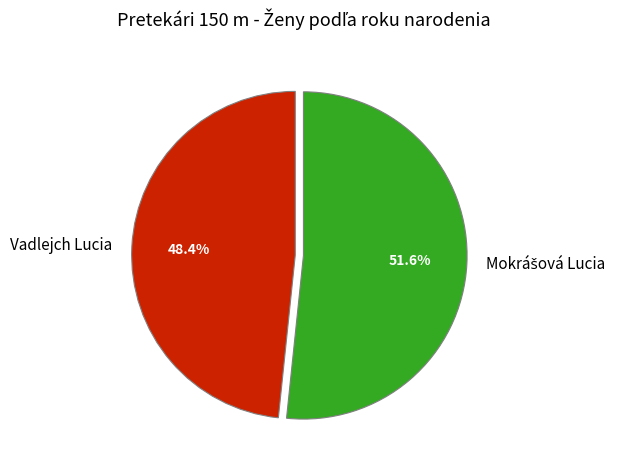

To the nearest percent, what is the average slice percentage?

50%